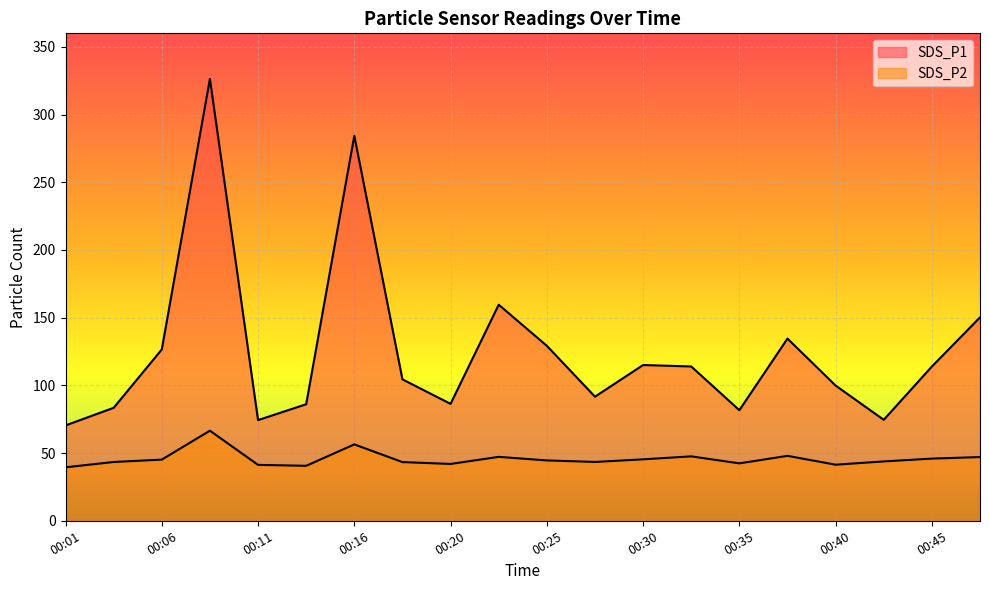

What is the average value of the SDS_P1 series?

125.3